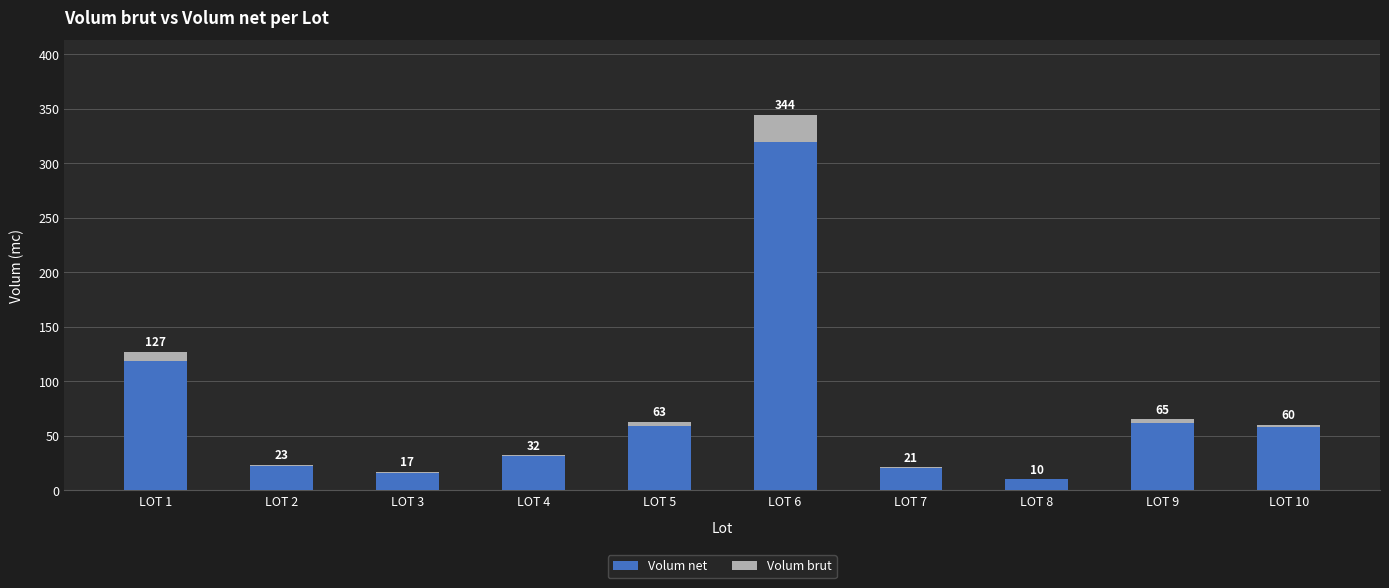

Are the bars horizontal?

No